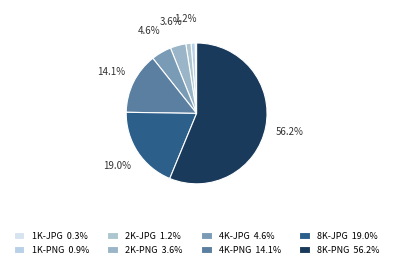

Which slice is the smallest?

1K-JPG